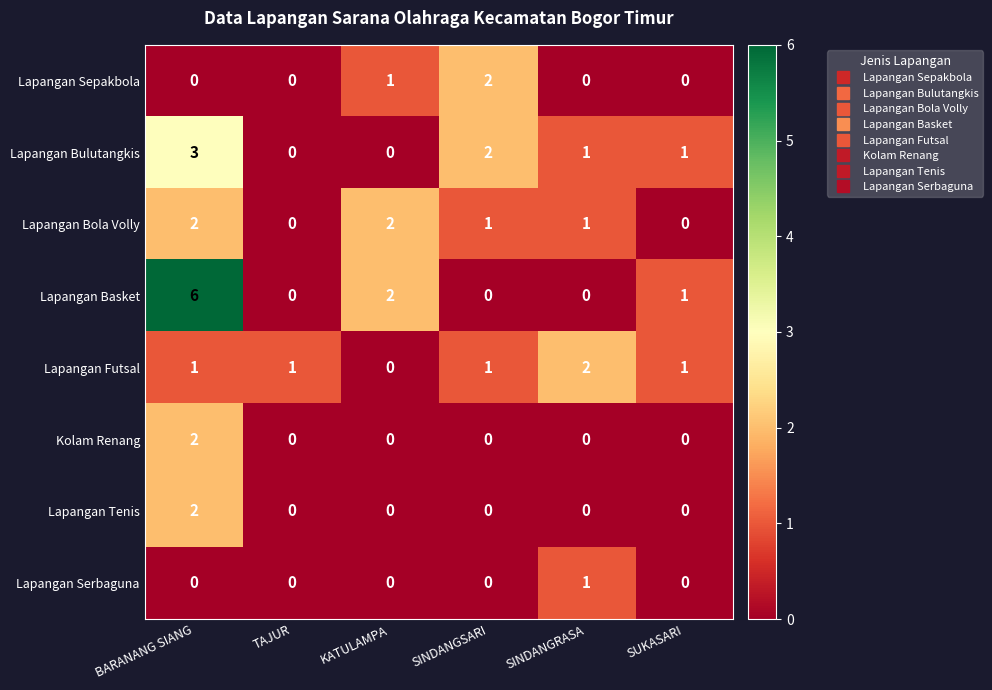

Which series changed the most between KATULAMPA and SUKASARI?

Lapangan Bola Volly